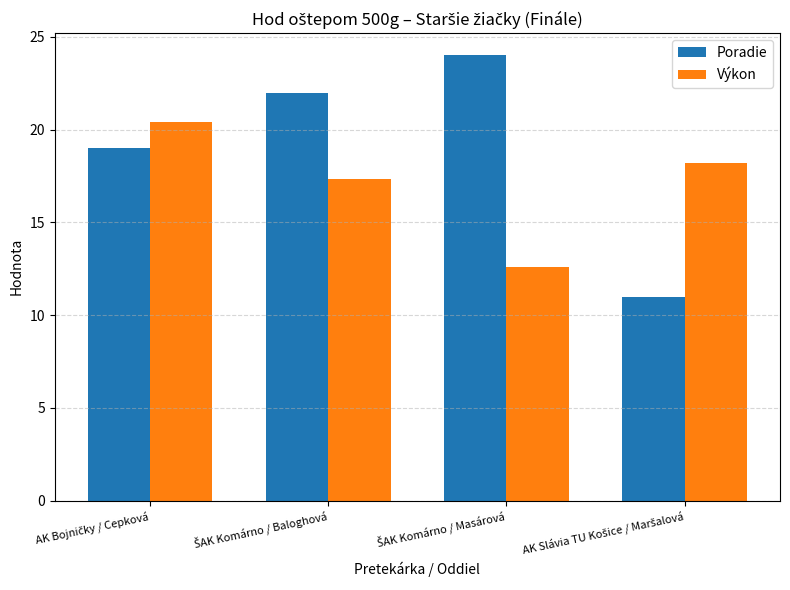

At how many categories does at least one series exceed 13?

4